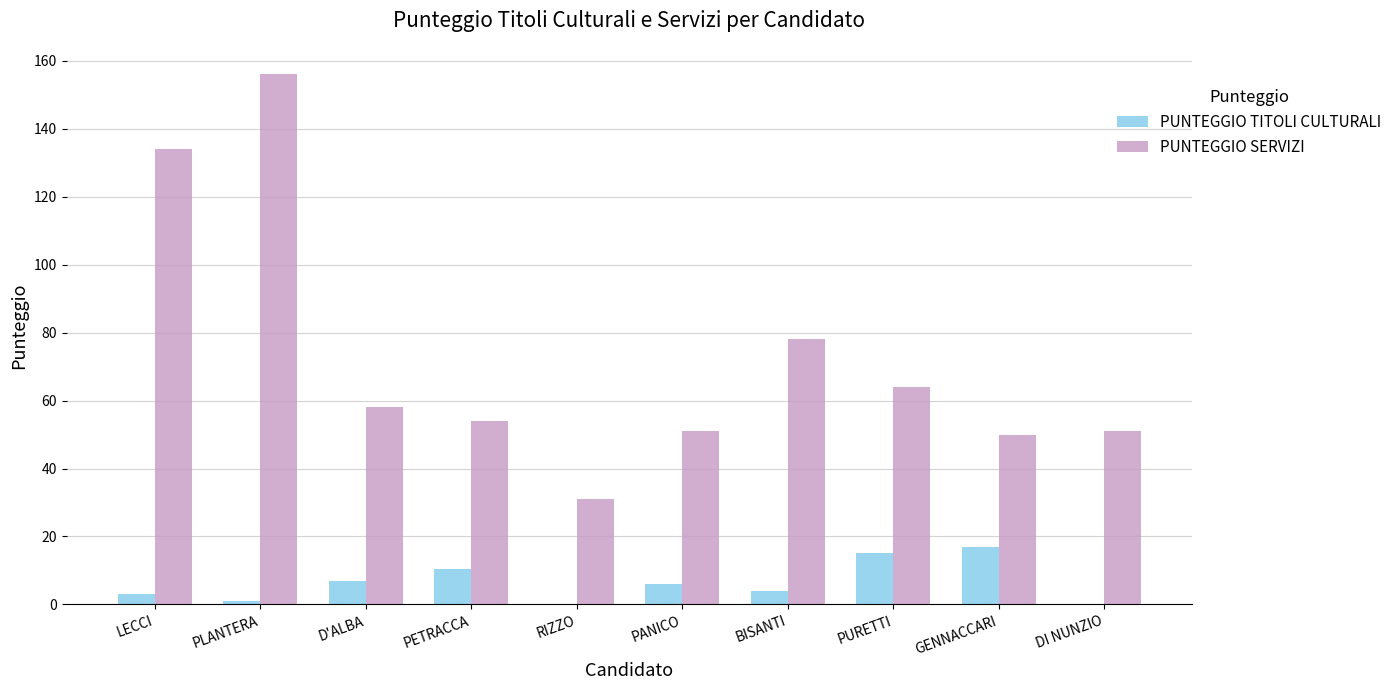

Which series has the largest total across all categories?

PUNTEGGIO SERVIZI